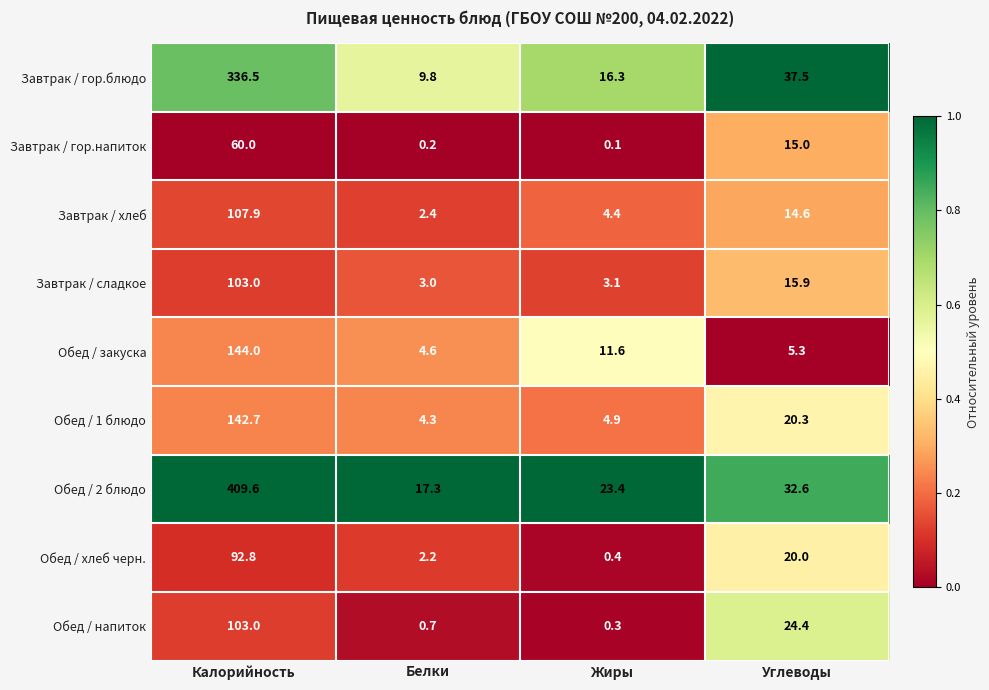

The Обед / 2 блюдо series shows 33.6 at Жиры. True or false?

False